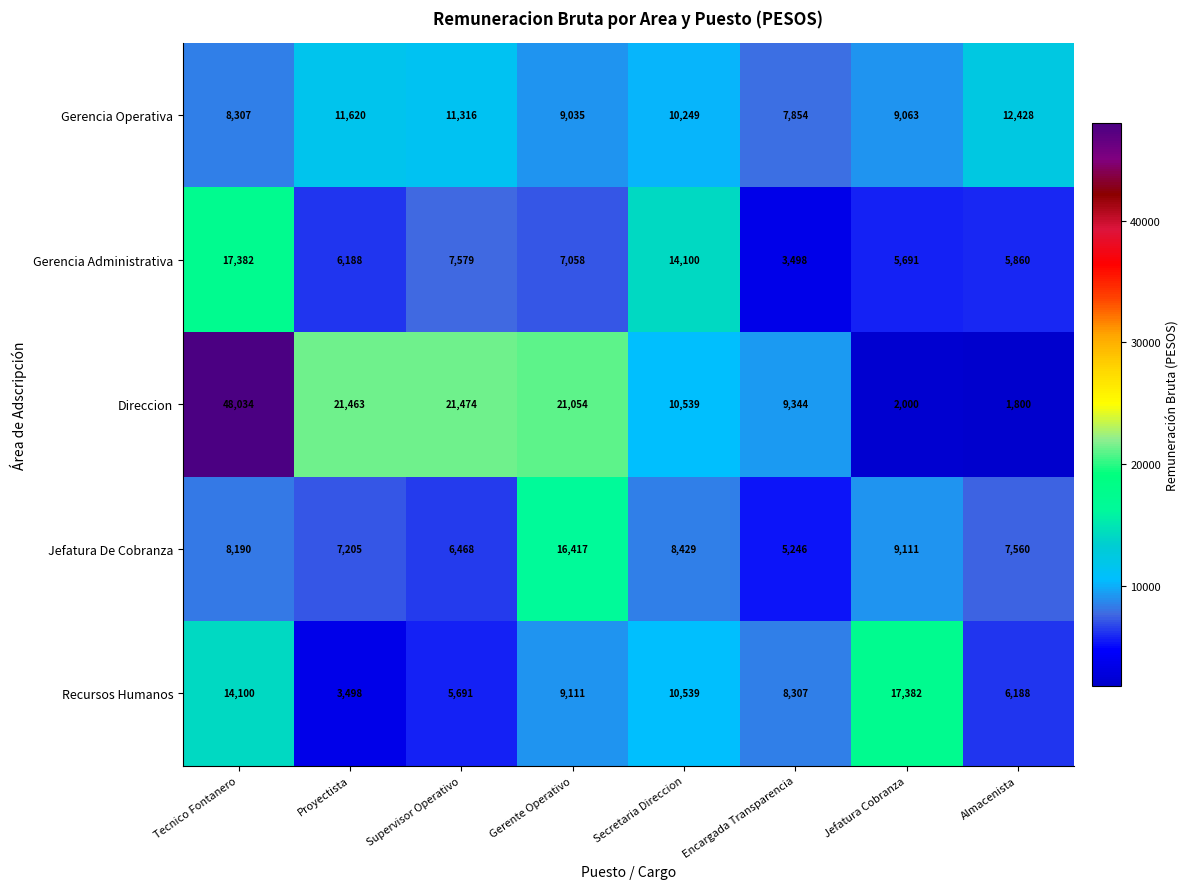

Which series has the largest total across all categories?

Direccion